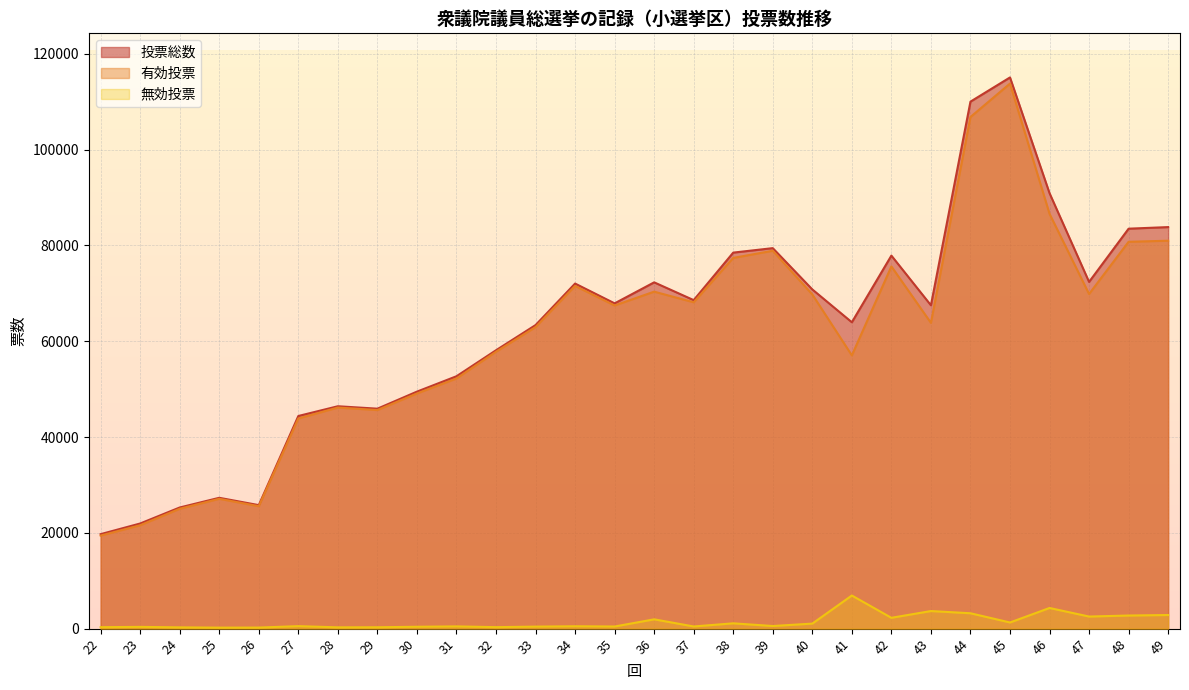

Between 45 and 47, which series saw the biggest shift?

有効投票